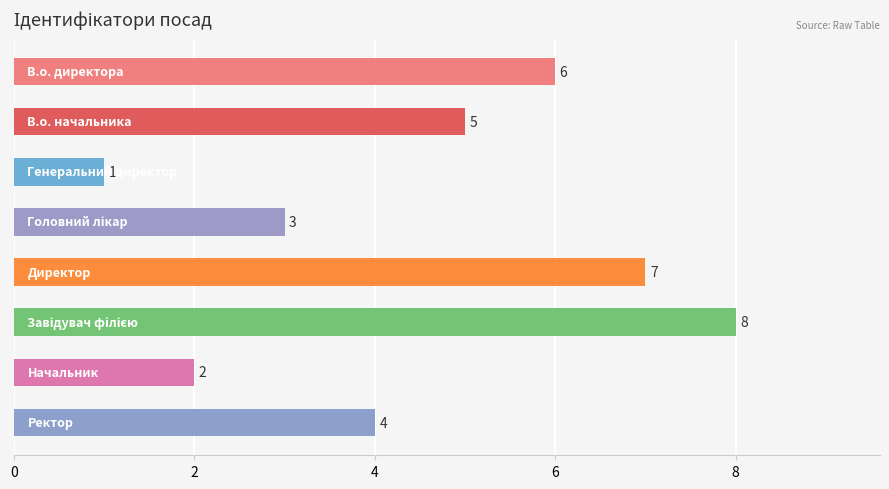

Reading bottom to top, extract all data points from this chart.

4	2	8	7	3	1	5	6